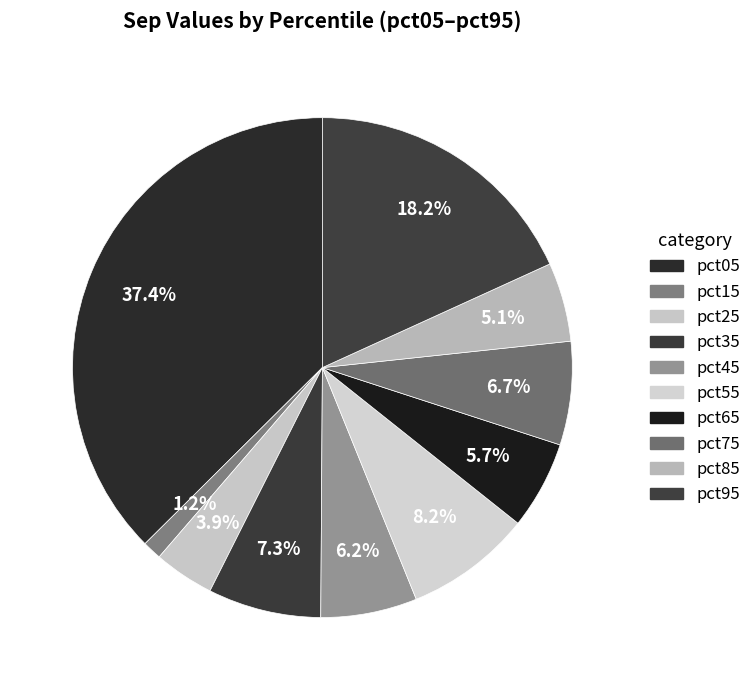

To the nearest percent, what portion does pct45 represent?

6%